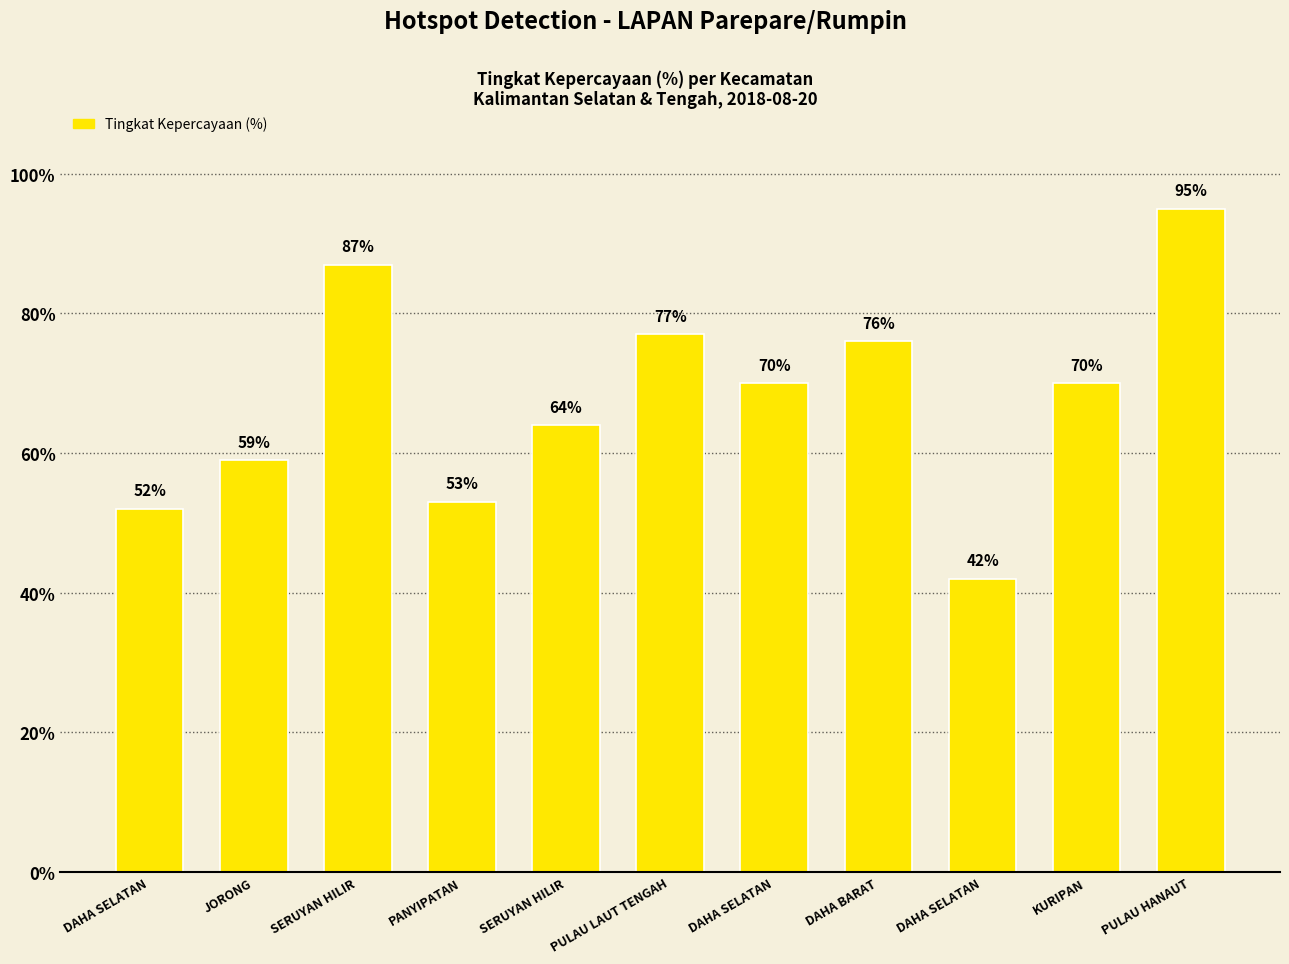

How many data points does each series have?

11